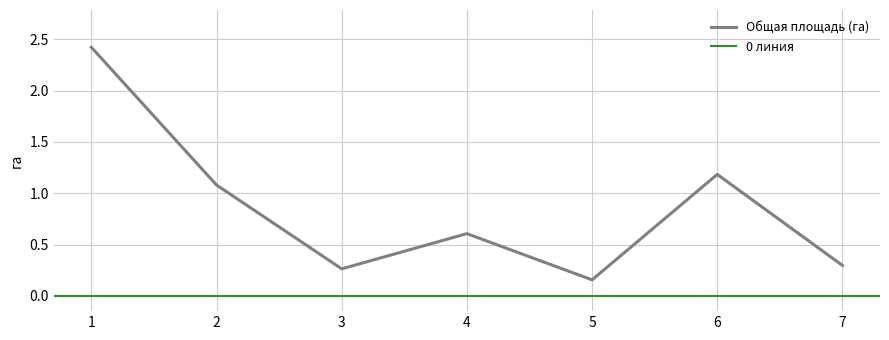

What is the difference between the values at 1 and 2?

1.3